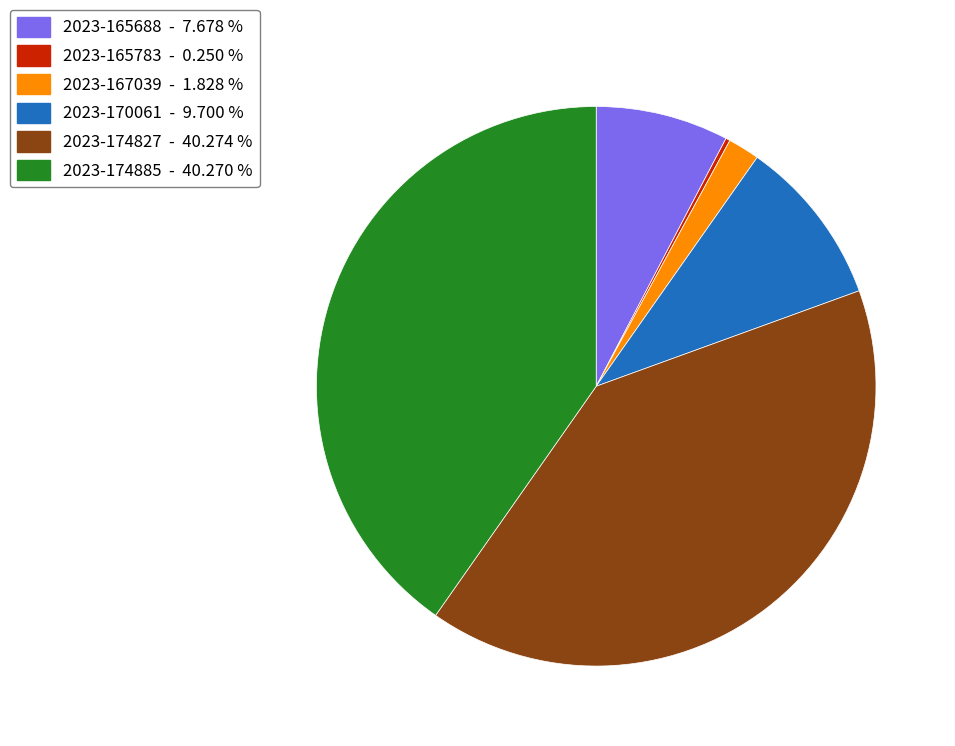

Approximately how many times larger is the value at 2023-174827 compared to 2023-167039?

22.0